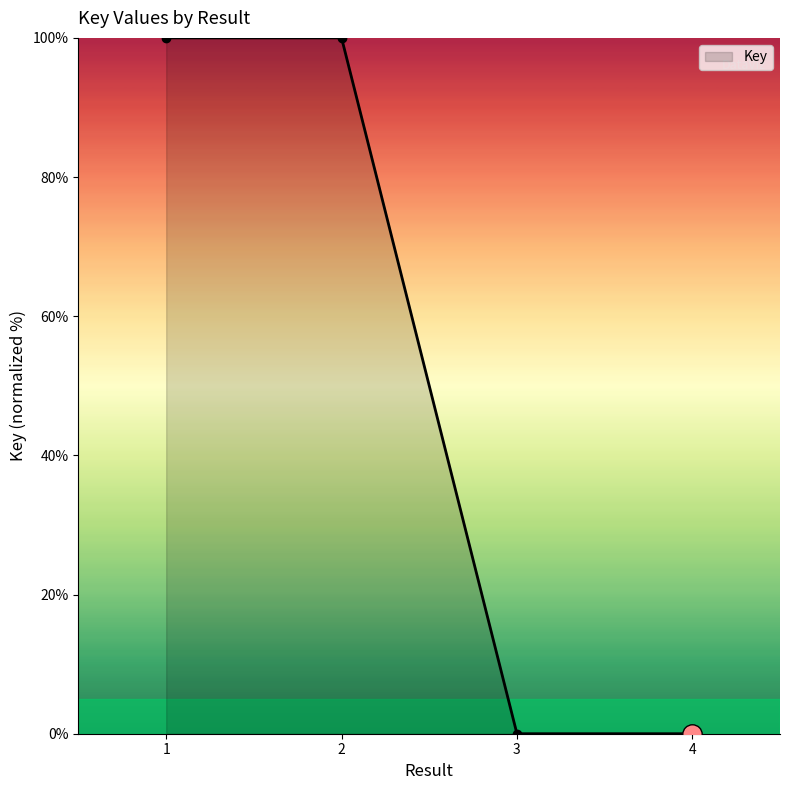

Between 4 and 2, which is larger?

2